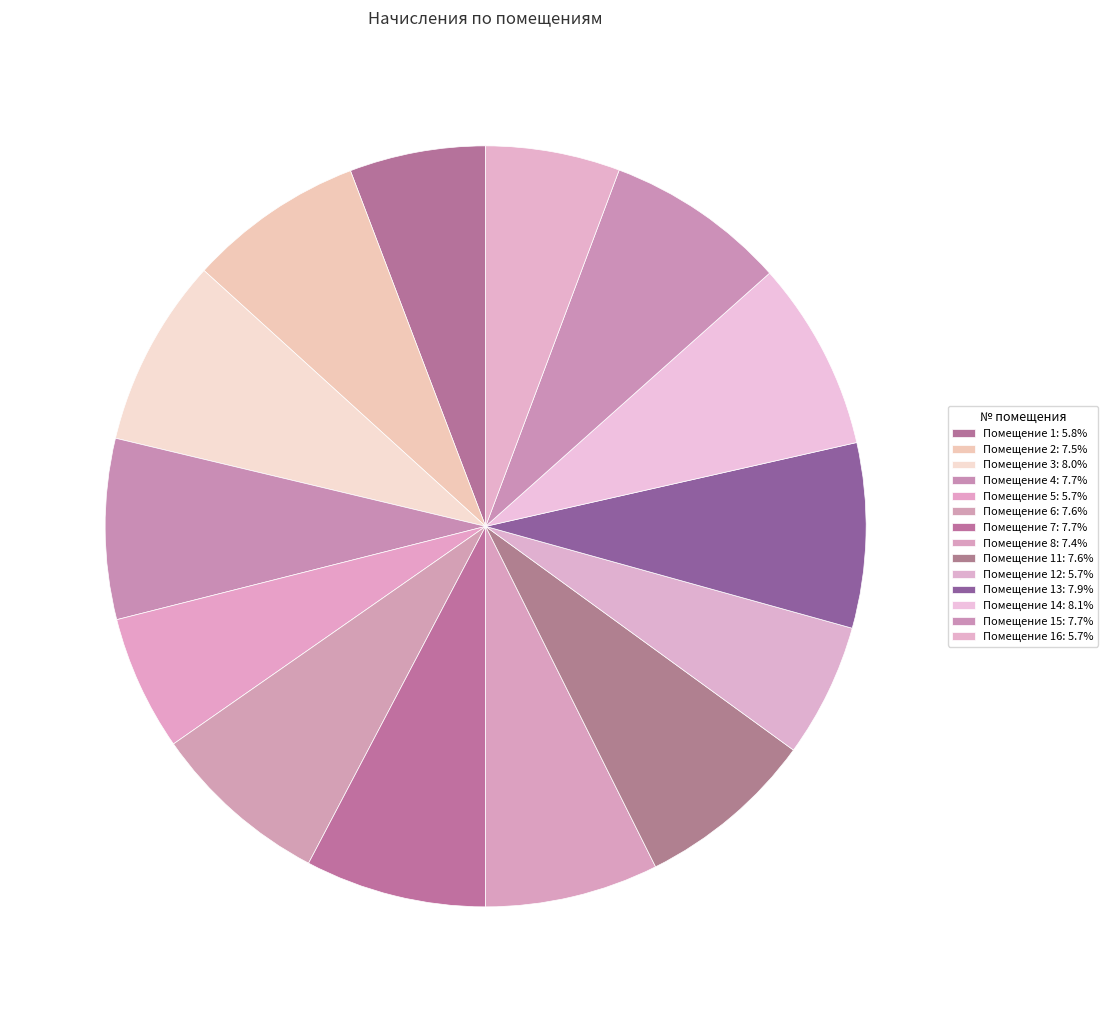

How many slices are in this pie chart?

14